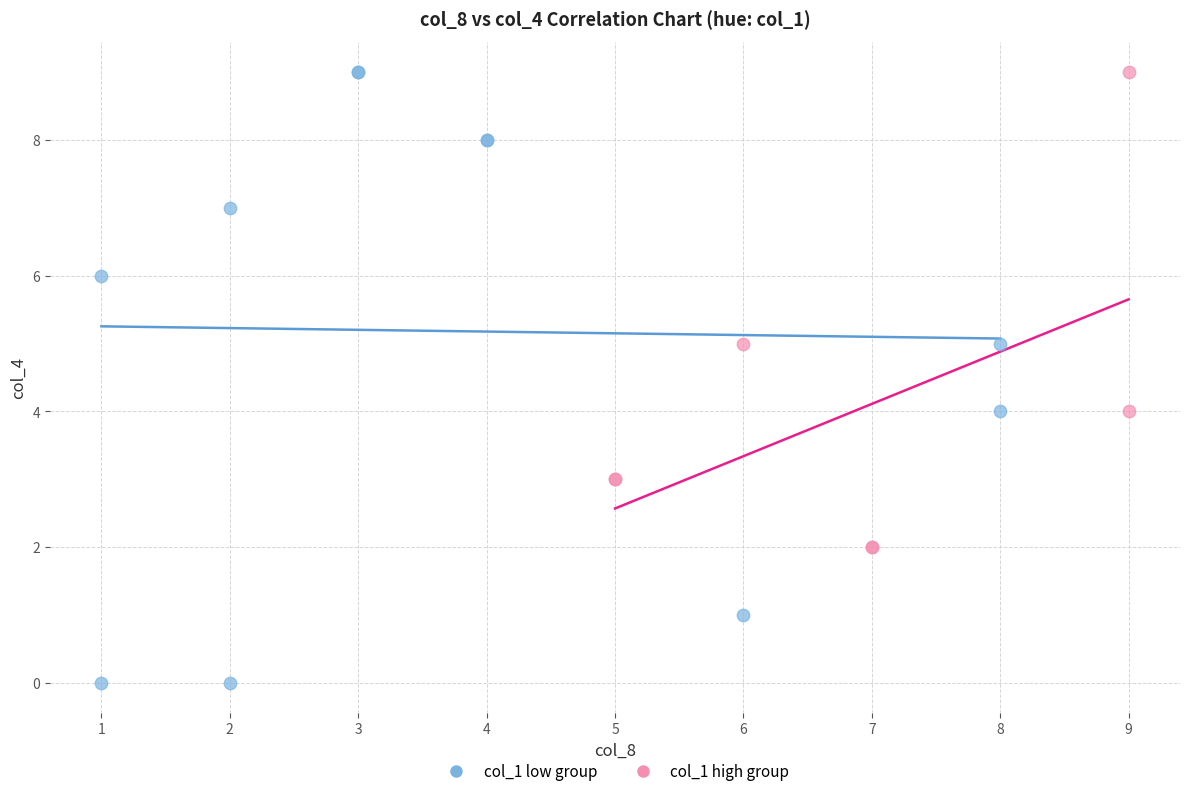

What are all the series names shown in the legend?

col_1 low group, col_1 high group